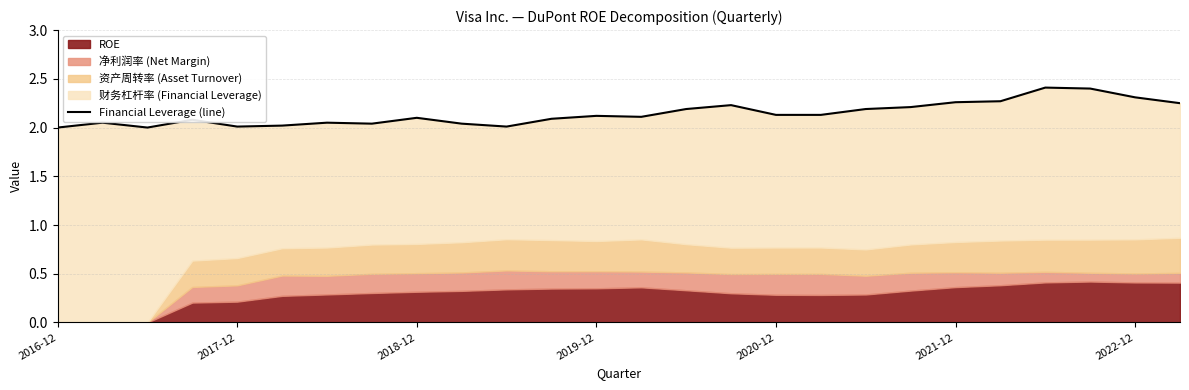

Does the chart display data point markers on the line(s)?

No